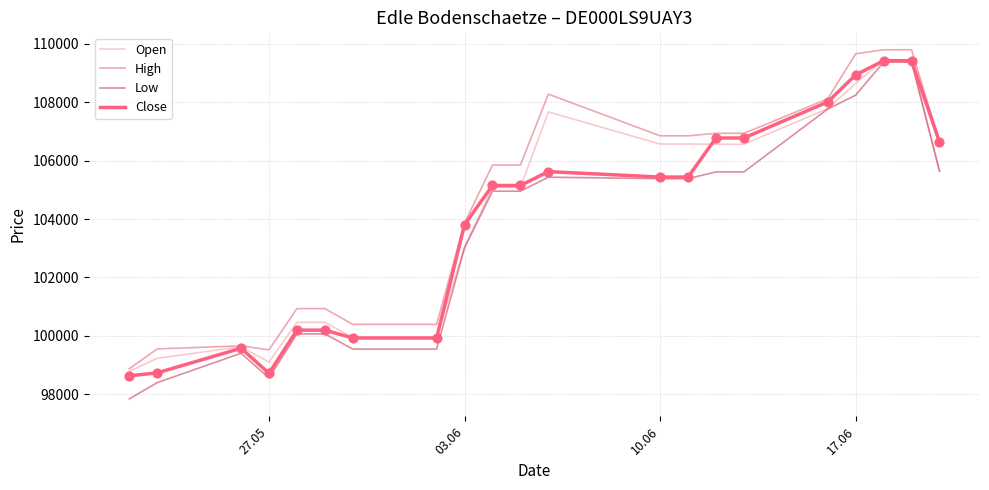

Which series has the largest total across all categories?

High